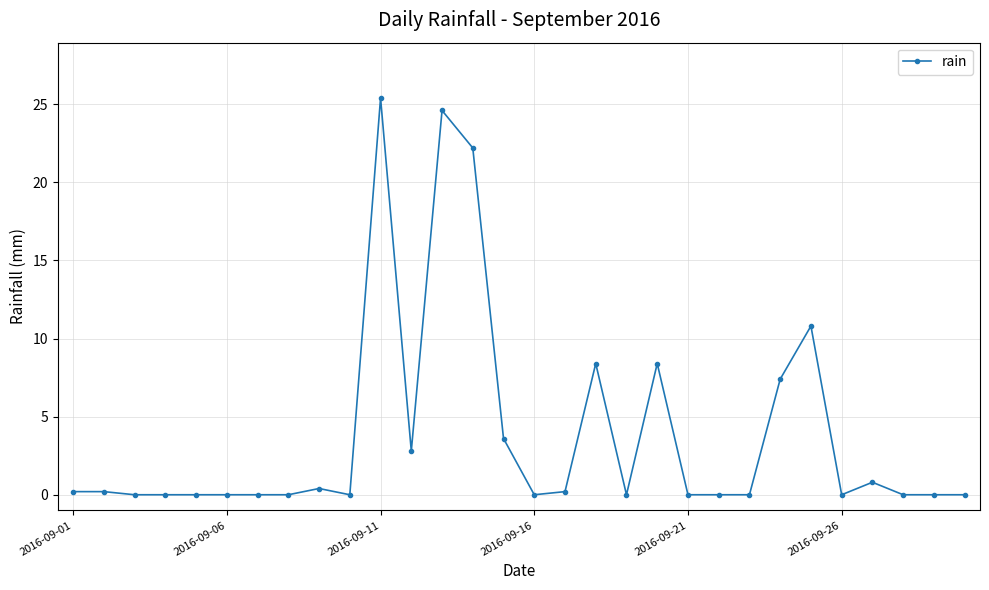

What is the difference between the maximum and minimum values?

25.4